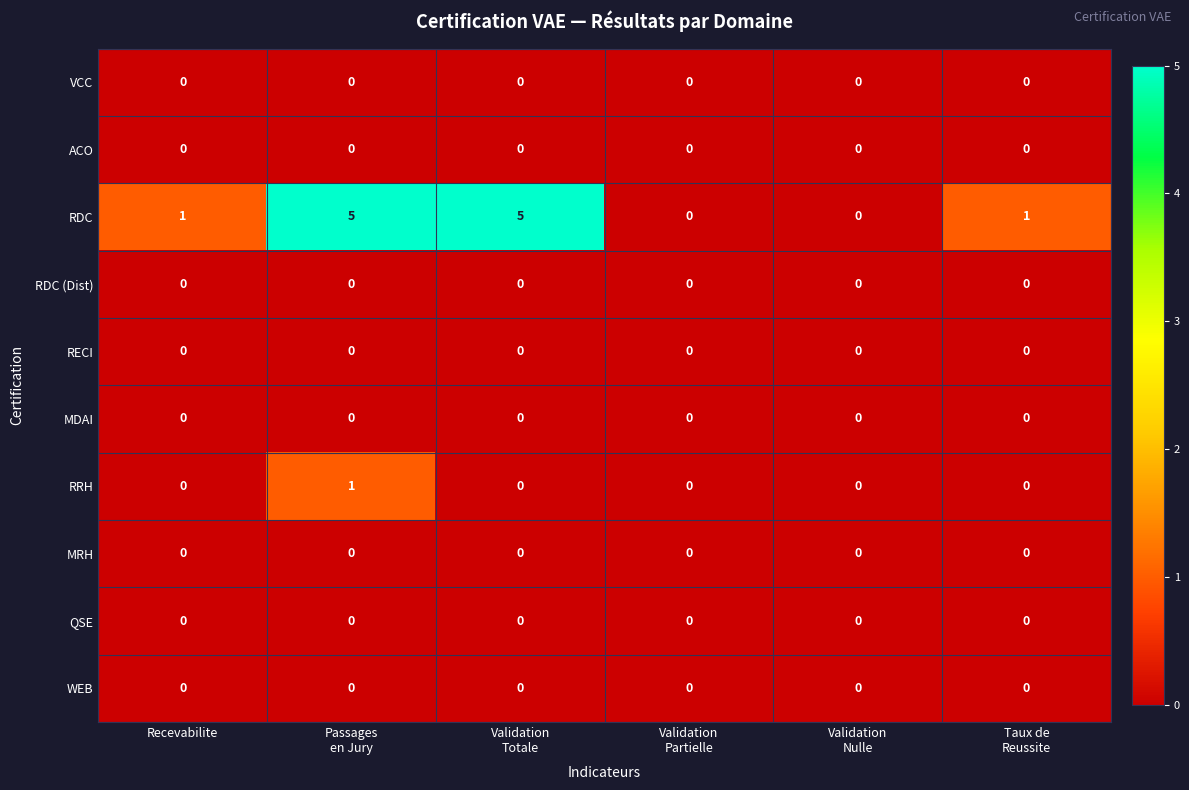

The QSE series shows 0 at Recevabilite. True or false?

True